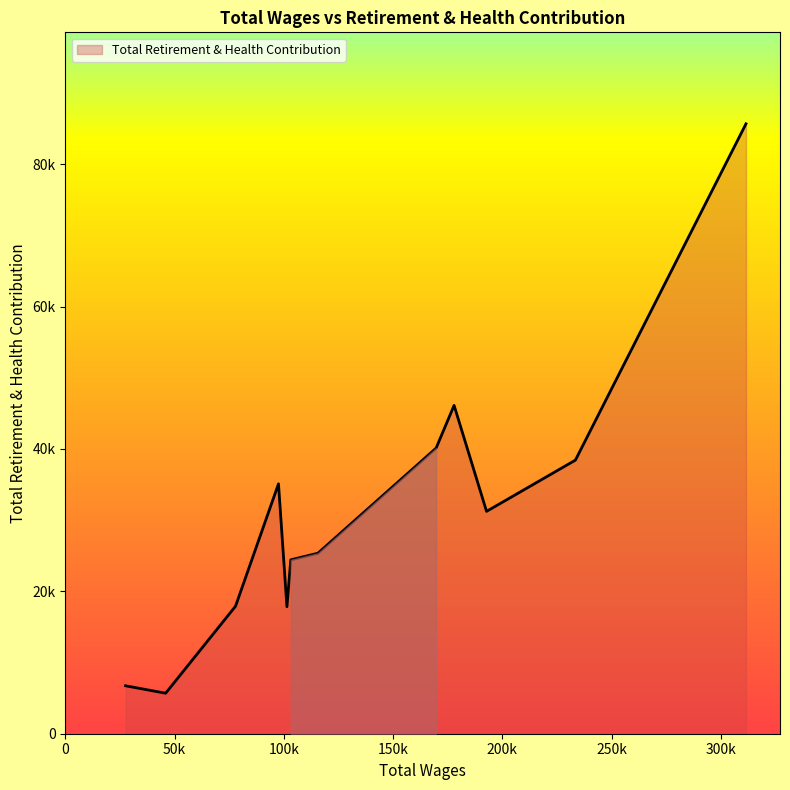

Reading left to right, extract all data points from this chart.

311500.0=85666	233435.0=38429	192760.0=31232	177904.0=46117	169664.0=40113	115569.0=25355	103149.0=24425	101393.0=17836	97529.0=35099	77864.0=17910	45889.0=5689	27538.0=6734